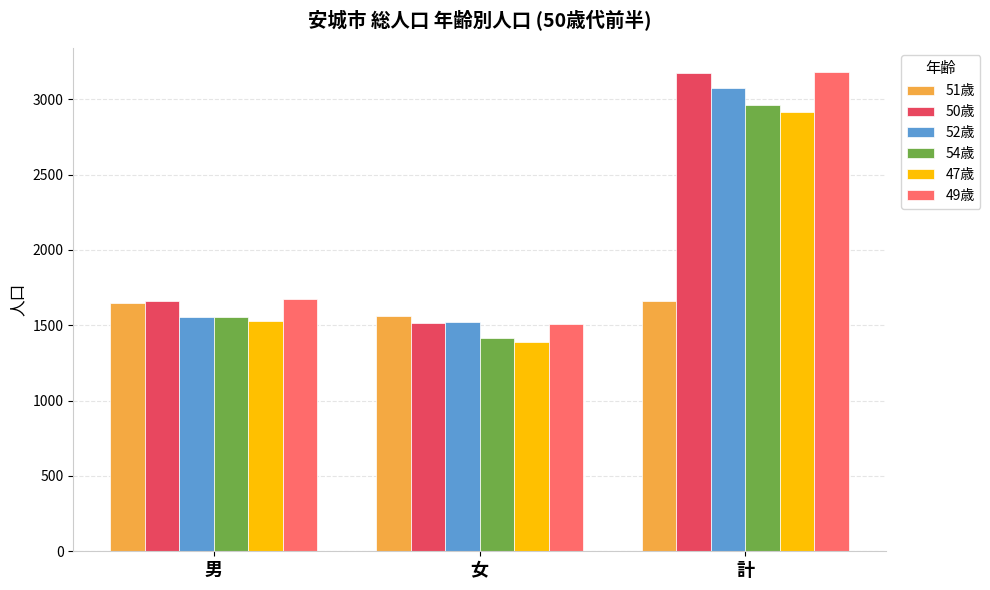

Which series changed the most between 男 and 計?

52歳